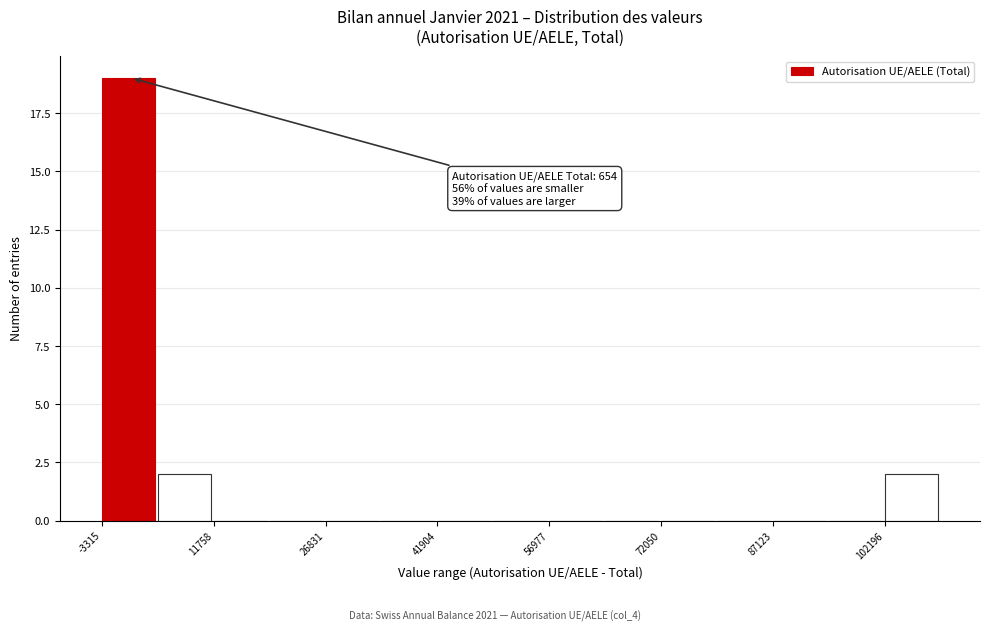

Read against the x-axis, roughly where is the centre of the tallest bar?

0